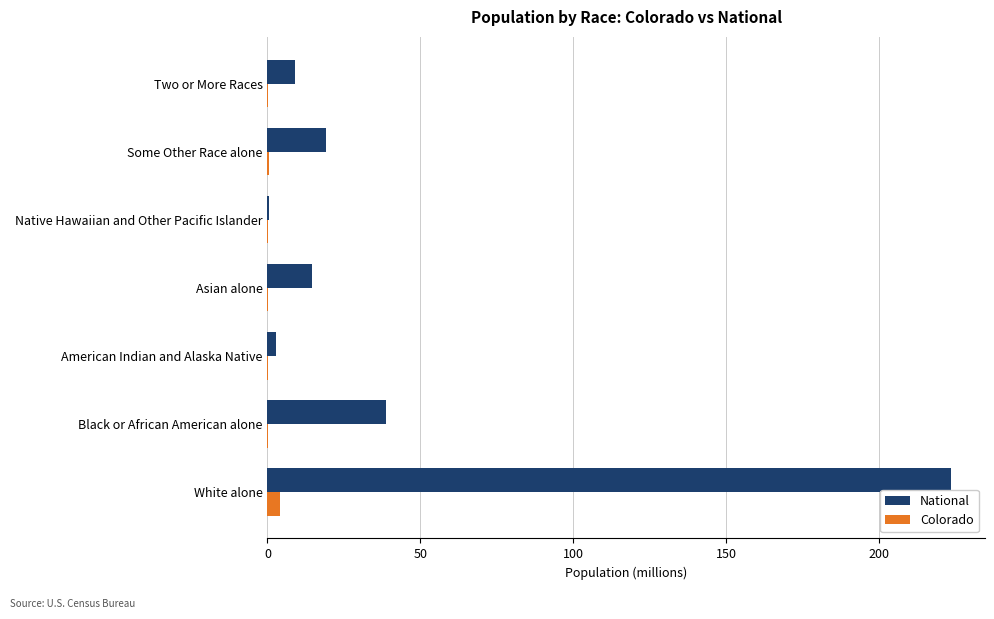

At which label is National closest to 112?

Black or African American alone